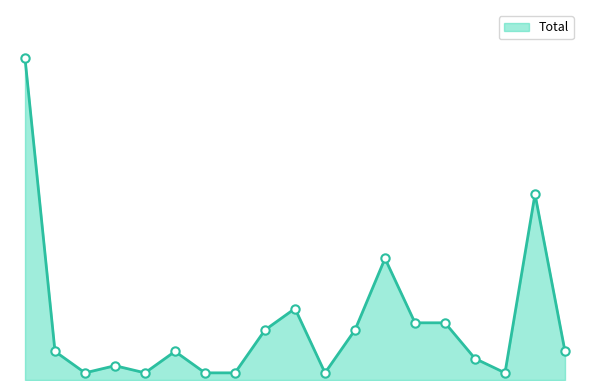

What is the sum of all values?

151